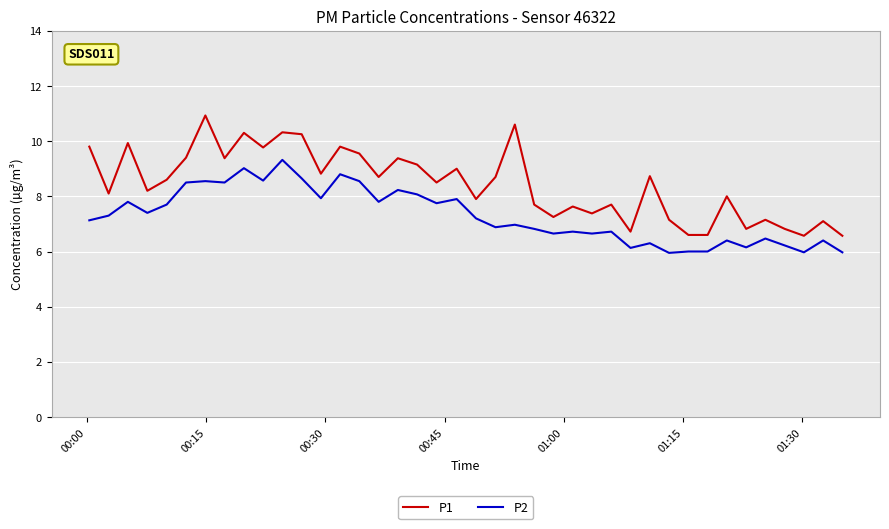

True or false: P2 and P1 intersect in this chart.

False